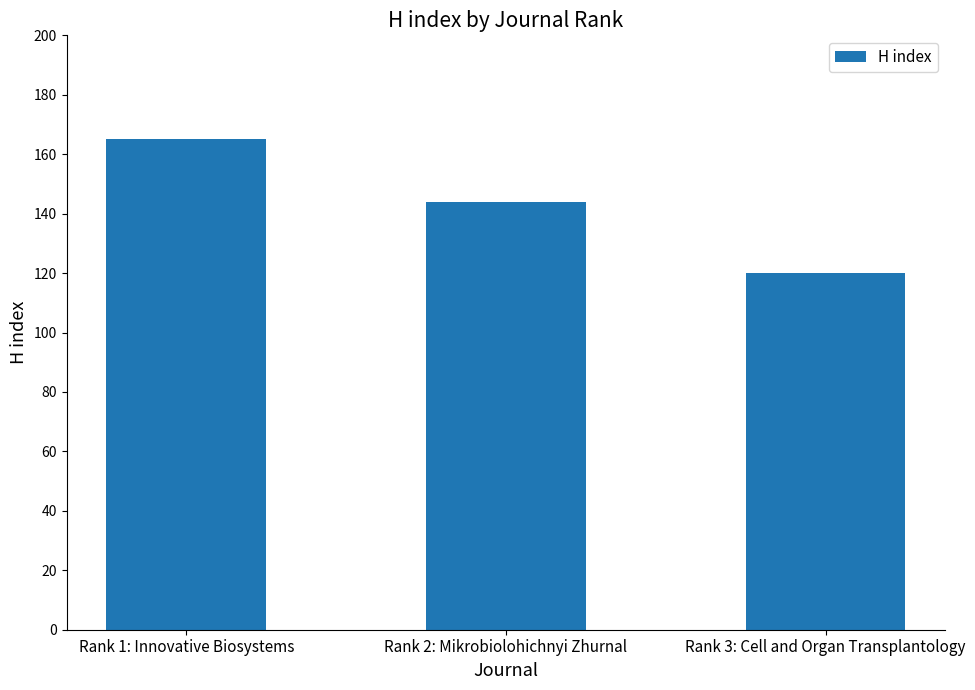

What is the sum of all values?

429